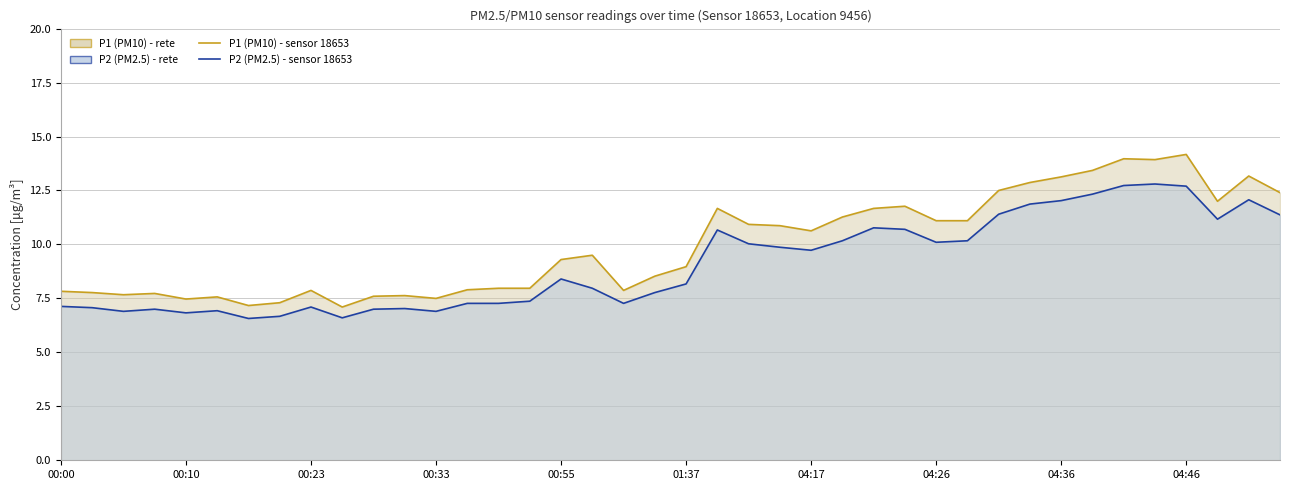

How many values in the P1 (PM10) series exceed 9?

21